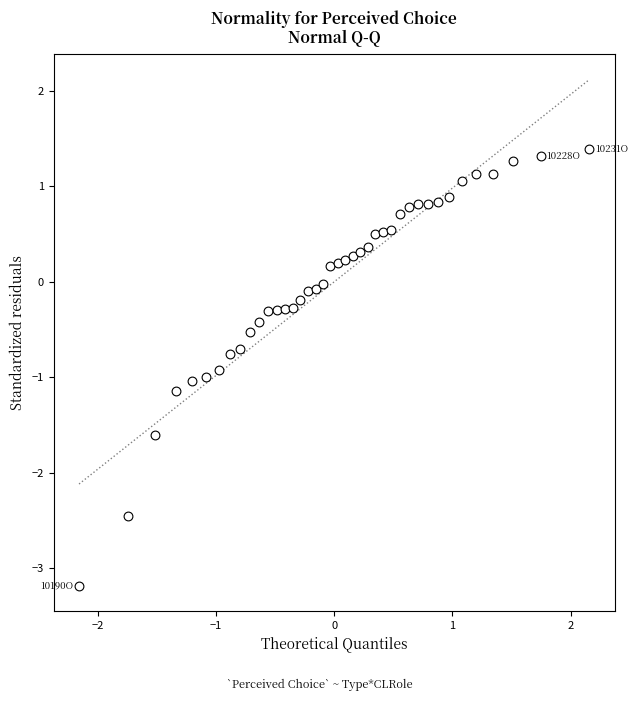

What is the range of Y values (max minus min)?

4.6